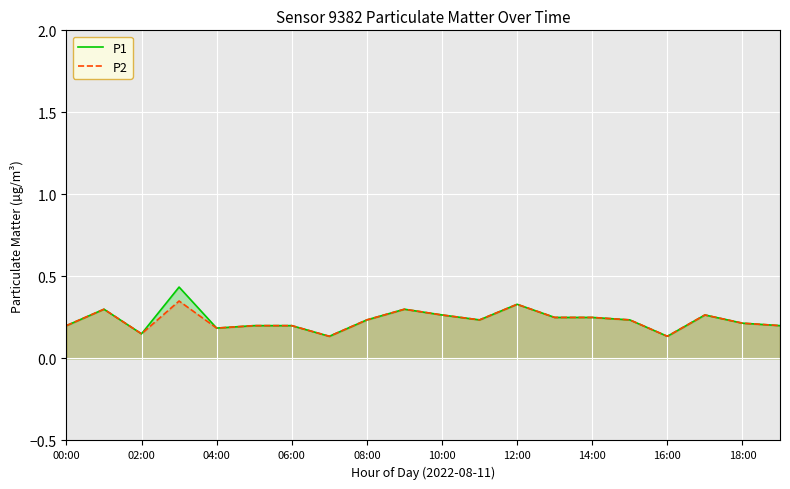

Which series has the largest range (max minus min)?

P1